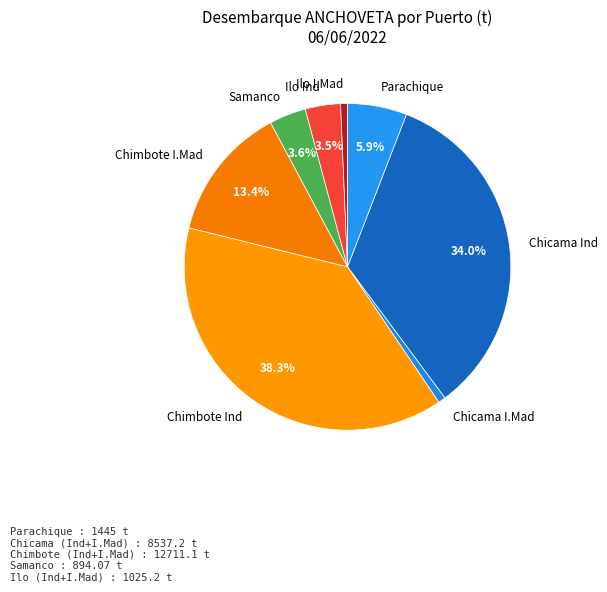

Is the sum of Chicama Ind and Ilo I.Mad greater than half?

No